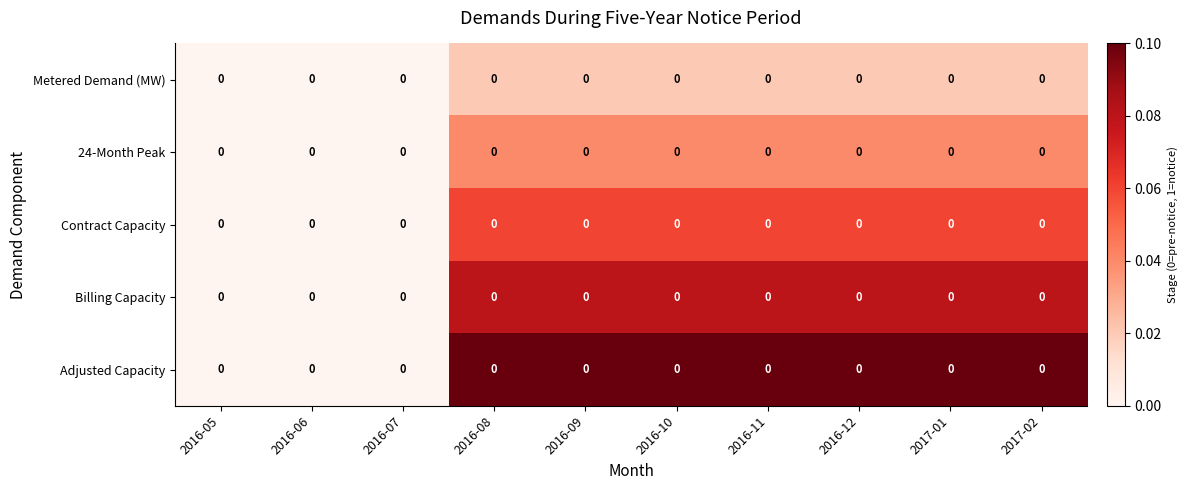

Reading left to right, transcribe all the data shown in this chart.

Metered Demand (MW): 2016-05=0.0	2016-06=0.0	2016-07=0.0	2016-08=0.0	2016-09=0.0	2016-10=0.0	2016-11=0.0	2016-12=0.0	2017-01=0.0	2017-02=0.0
24-Month Peak: 2016-05=0.0	2016-06=0.0	2016-07=0.0	2016-08=0.0	2016-09=0.0	2016-10=0.0	2016-11=0.0	2016-12=0.0	2017-01=0.0	2017-02=0.0
Contract Capacity: 2016-05=0.0	2016-06=0.0	2016-07=0.0	2016-08=0.0	2016-09=0.0	2016-10=0.0	2016-11=0.0	2016-12=0.0	2017-01=0.0	2017-02=0.0
Billing Capacity: 2016-05=0.0	2016-06=0.0	2016-07=0.0	2016-08=0.0	2016-09=0.0	2016-10=0.0	2016-11=0.0	2016-12=0.0	2017-01=0.0	2017-02=0.0
Adjusted Capacity: 2016-05=0.0	2016-06=0.0	2016-07=0.0	2016-08=0.0	2016-09=0.0	2016-10=0.0	2016-11=0.0	2016-12=0.0	2017-01=0.0	2017-02=0.0